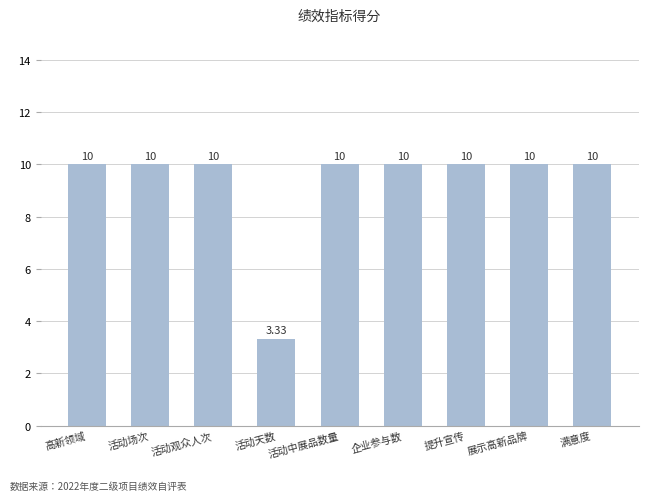

What is the greatest value displayed?

10.0